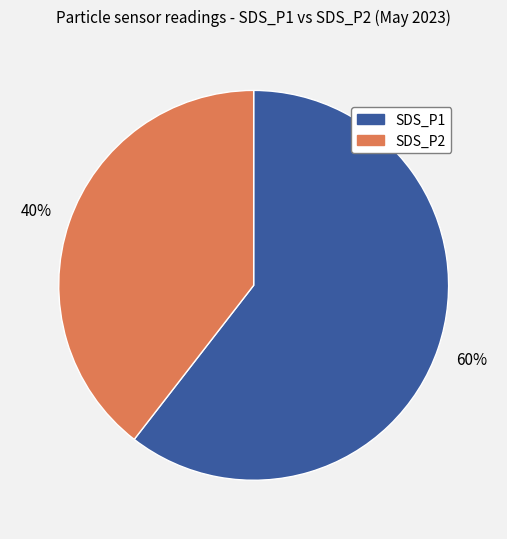

Is there any slice that represents more than half of the pie?

Yes